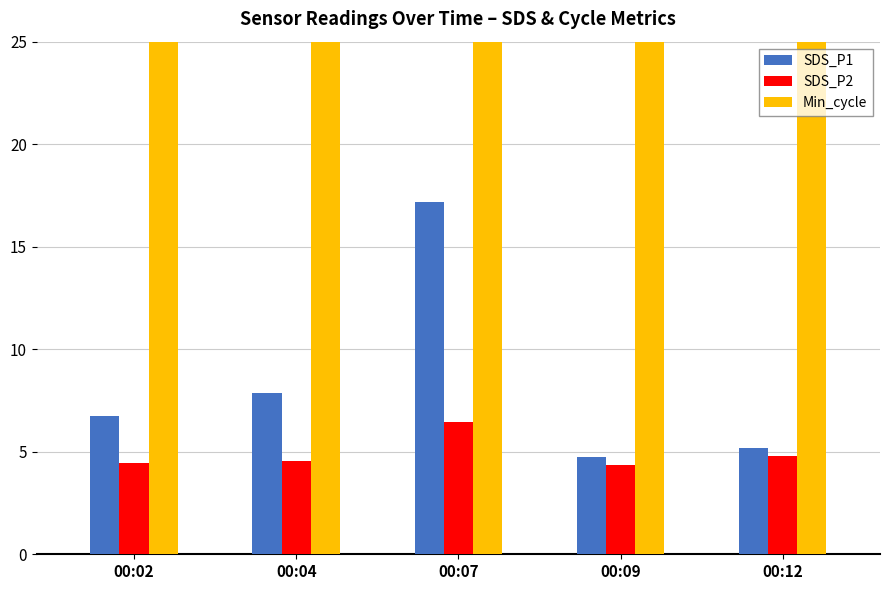

Reading left to right, extract all data points from this chart.

SDS_P1: 6.7	7.9	17.2	4.7	5.2
SDS_P2: 4.5	4.5	6.4	4.4	4.8
Min_cycle: 28.0	28.0	28.0	28.0	28.0